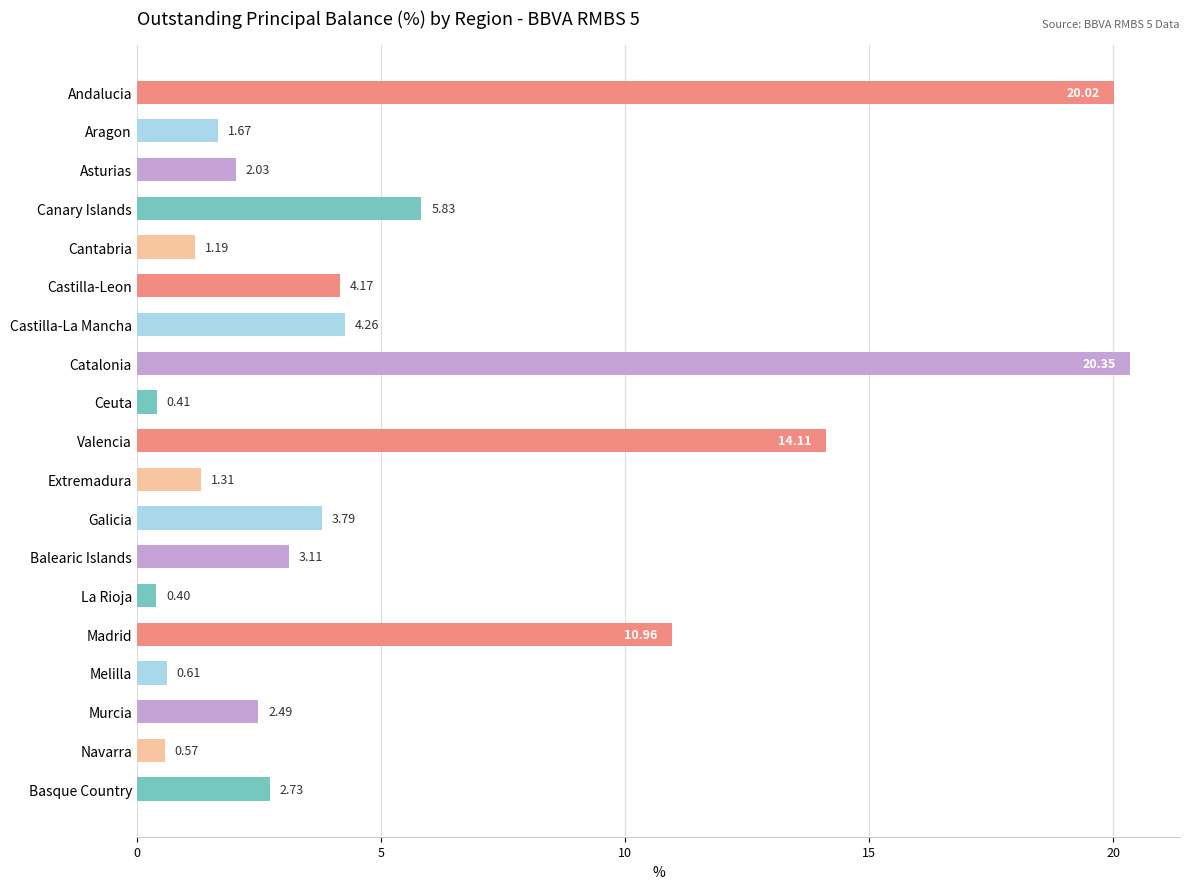

Approximately how many times larger is the value at Valencia compared to Aragon?

8.4